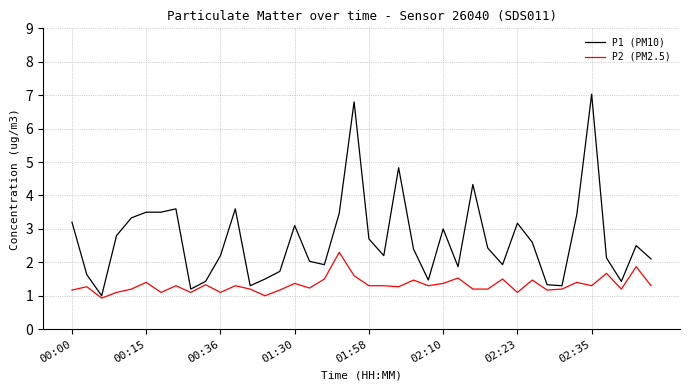

What are all the series names shown in the legend?

P1 (PM10), P2 (PM2.5)